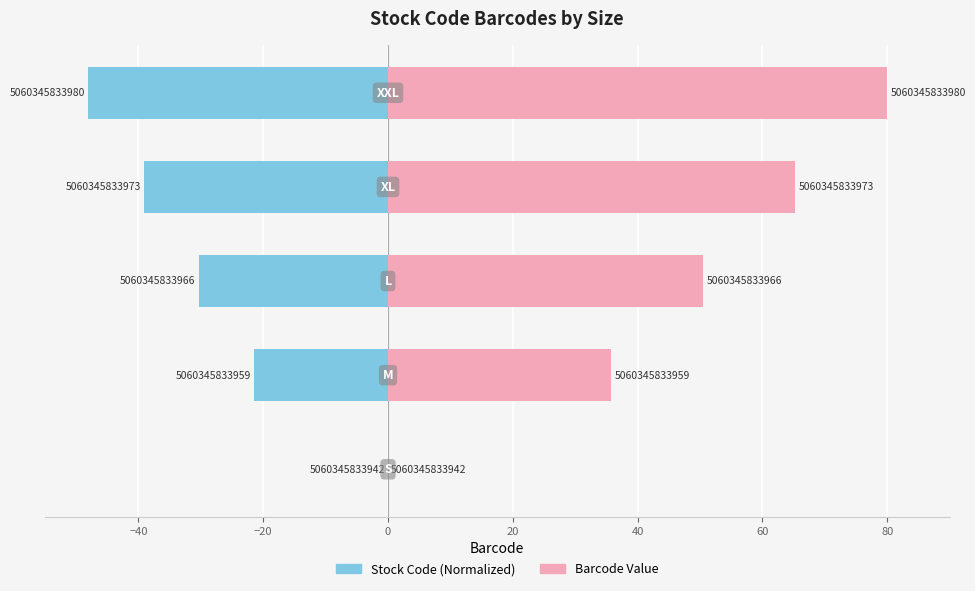

Which series has the largest range (max minus min)?

Barcode Value